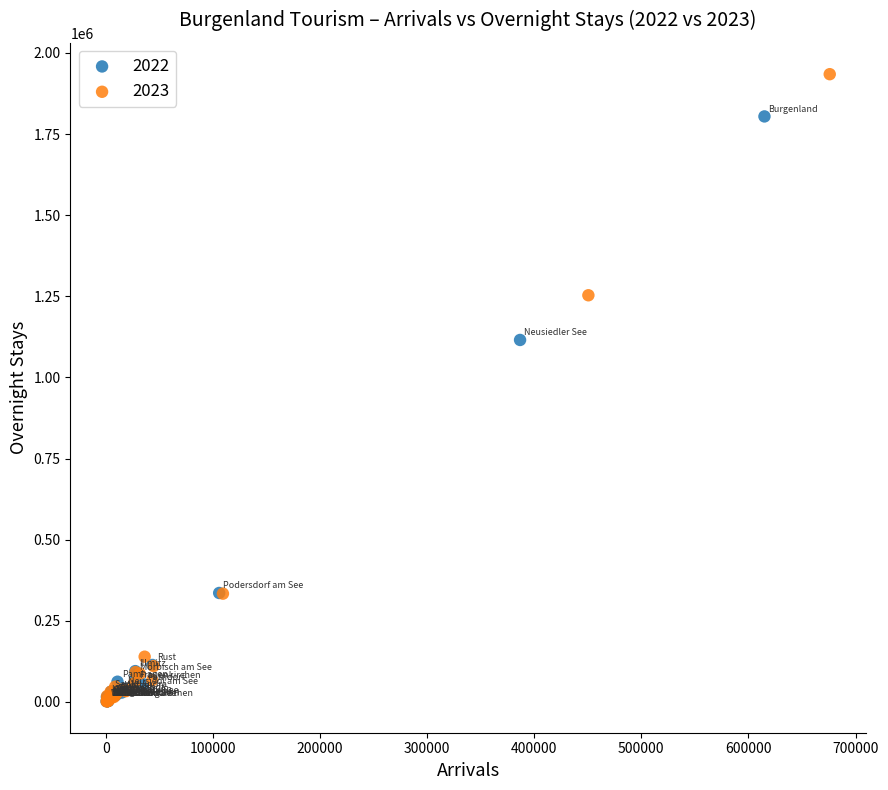

Which series contains the highest Y value?

2023